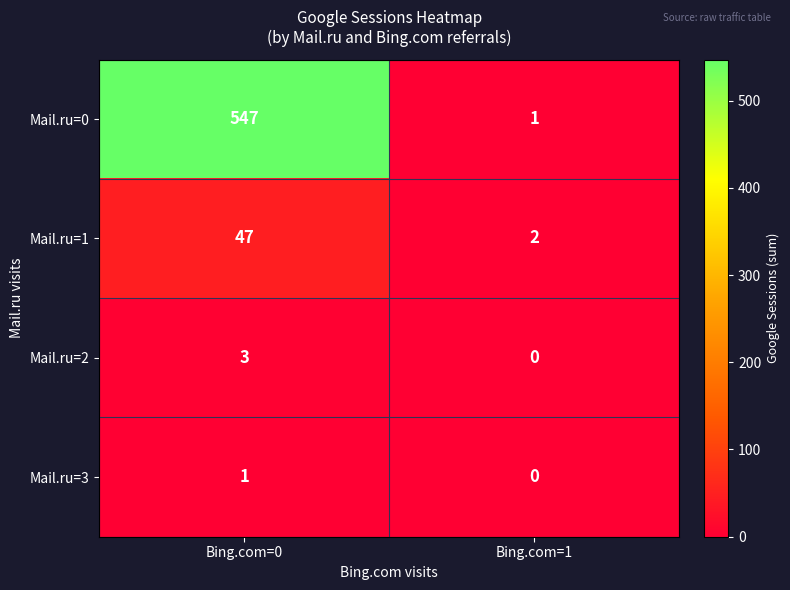

Which series has the widest spread of values?

Mail.ru=0